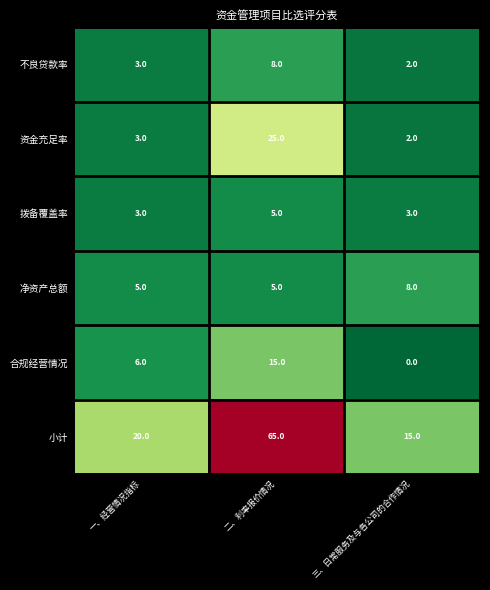

Which series has the widest spread of values?

小计